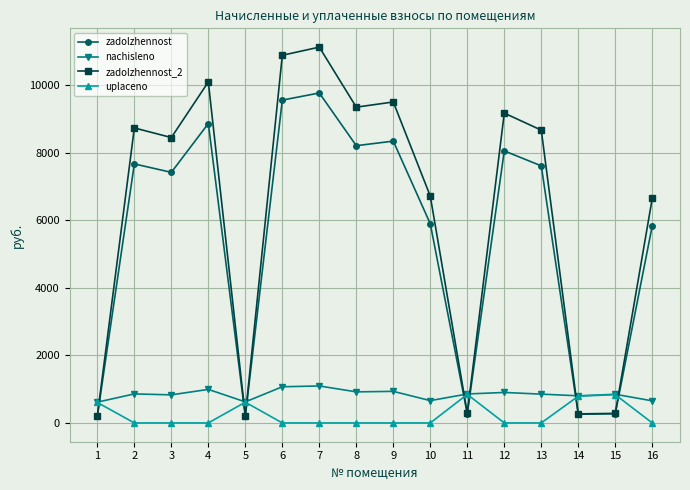

How many intersections are there between zadolzhennost_2 and uplaceno?

7